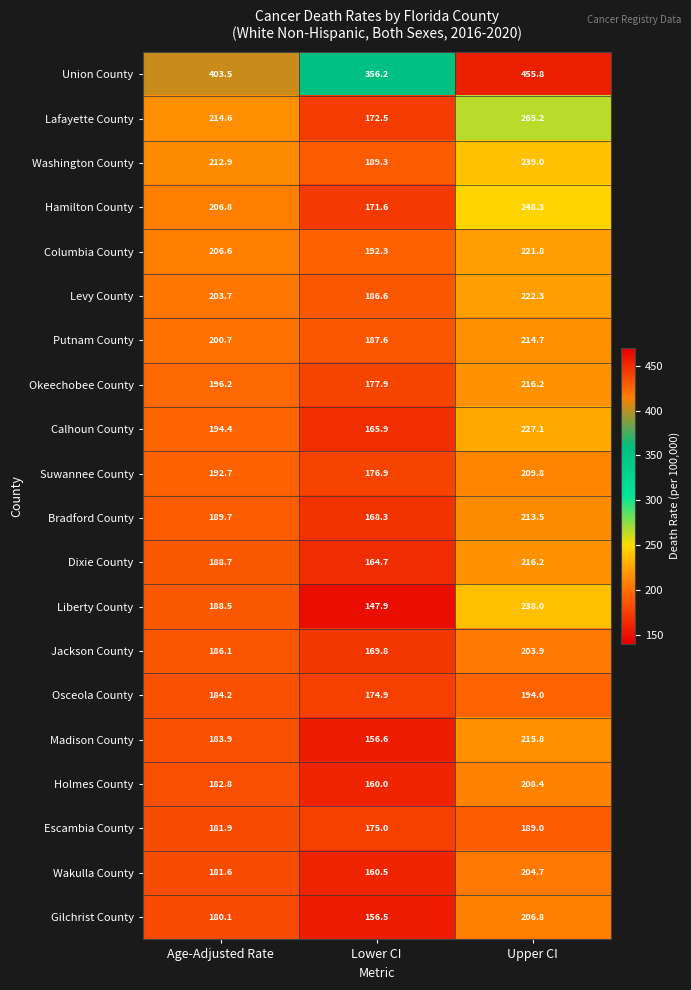

Which category has the highest value across all series?

Upper CI